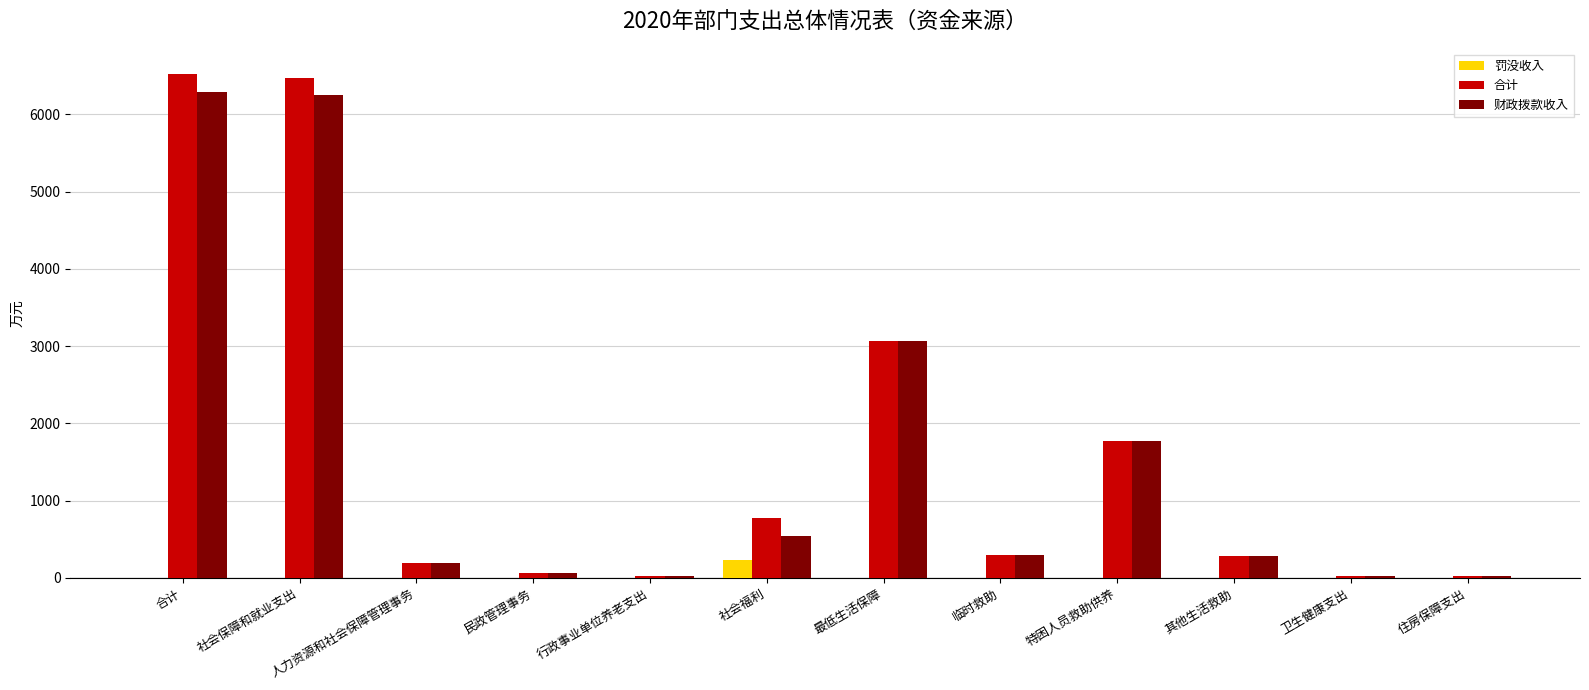

The 罚没收入 series shows 0.0 at 行政事业单位养老支出. True or false?

True